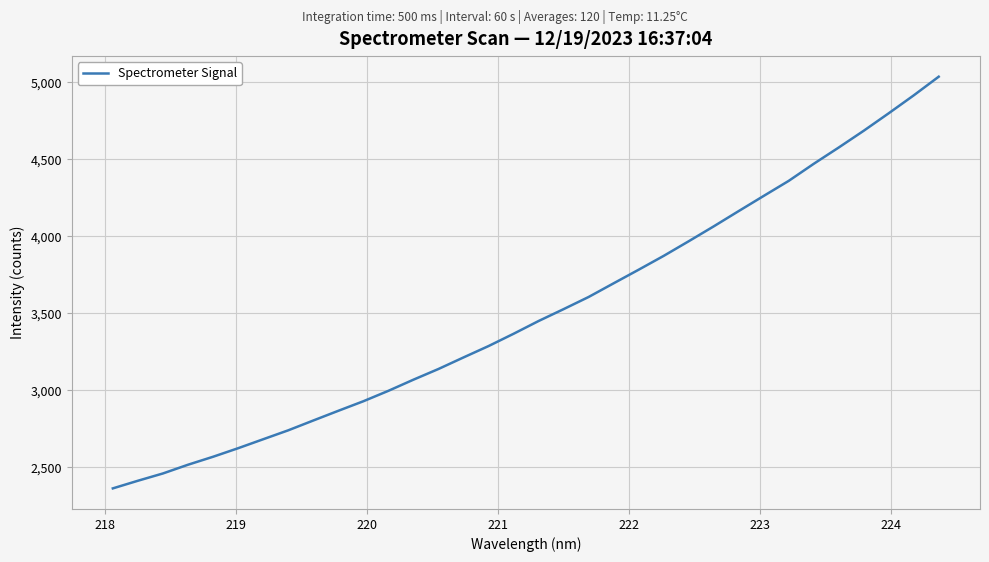

What is the maximum value shown in the chart?

5035.9